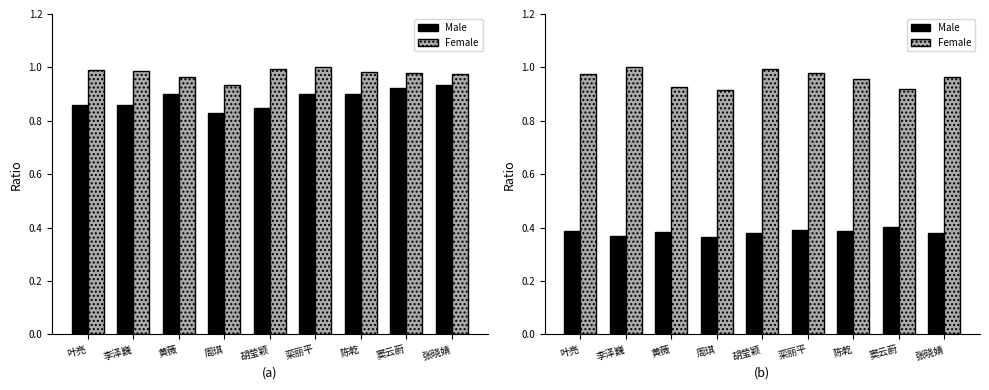

What is the value of the Male bar at the 3rd from the left?

0.4